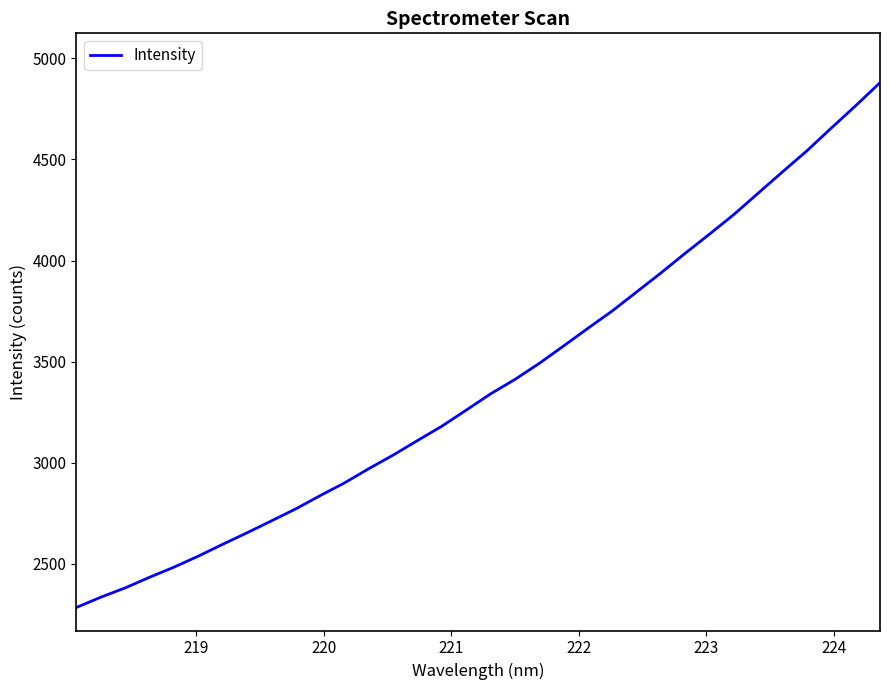

Count the number of data series in this chart.

1